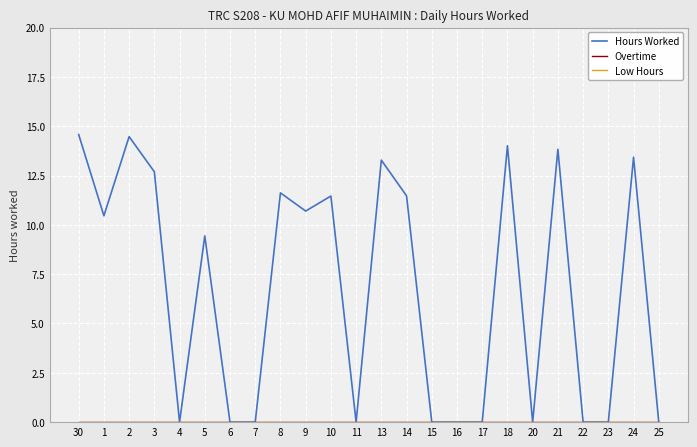

Does the chart have visible grid lines?

Yes